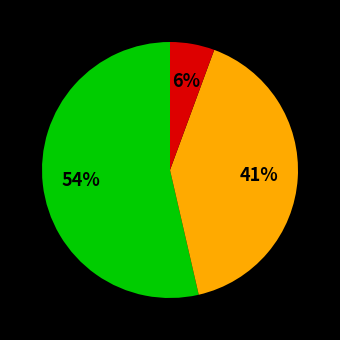

To the nearest percent, what is the average slice percentage?

33%